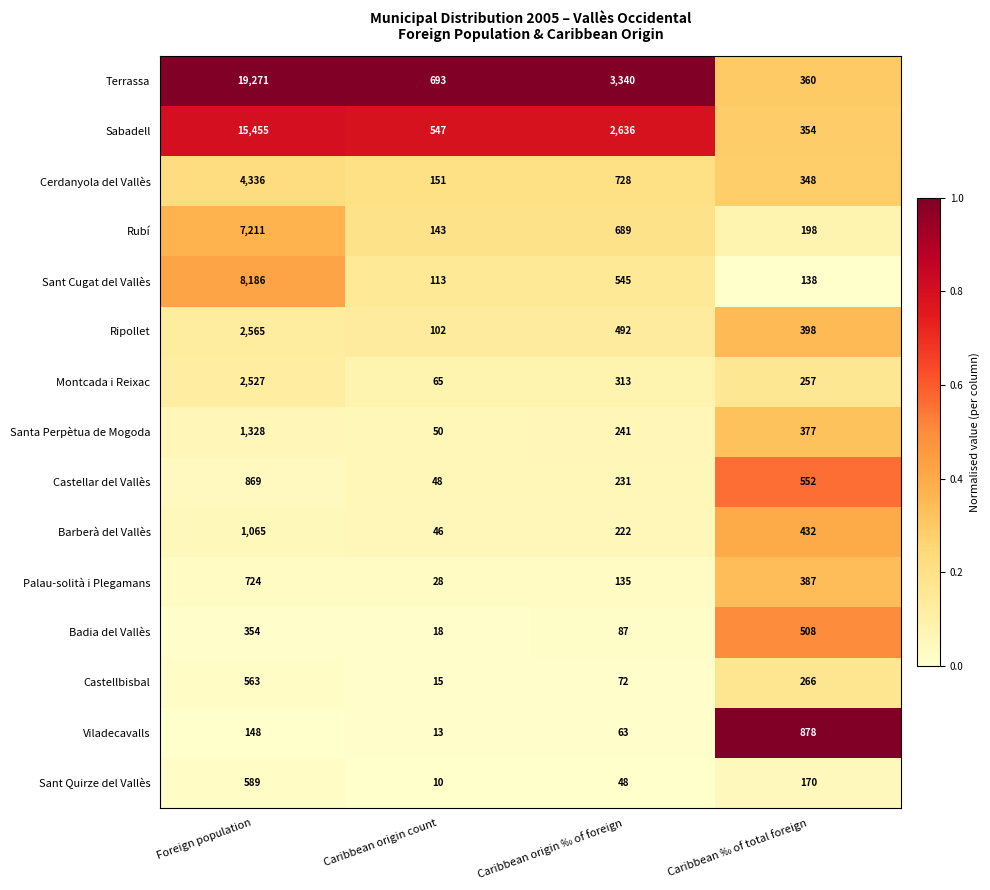

Which series has the largest range (max minus min)?

Terrassa